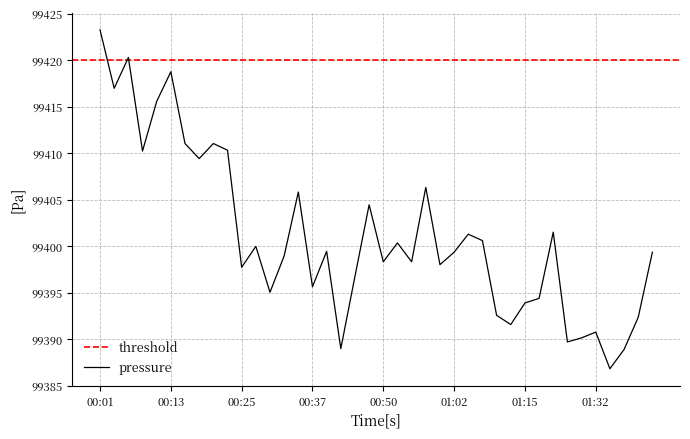

What is the maximum value shown in the chart?

99423.2